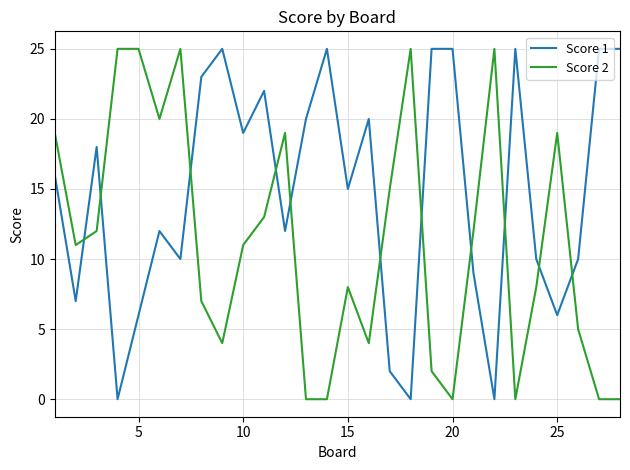

What is the greatest value displayed?

25